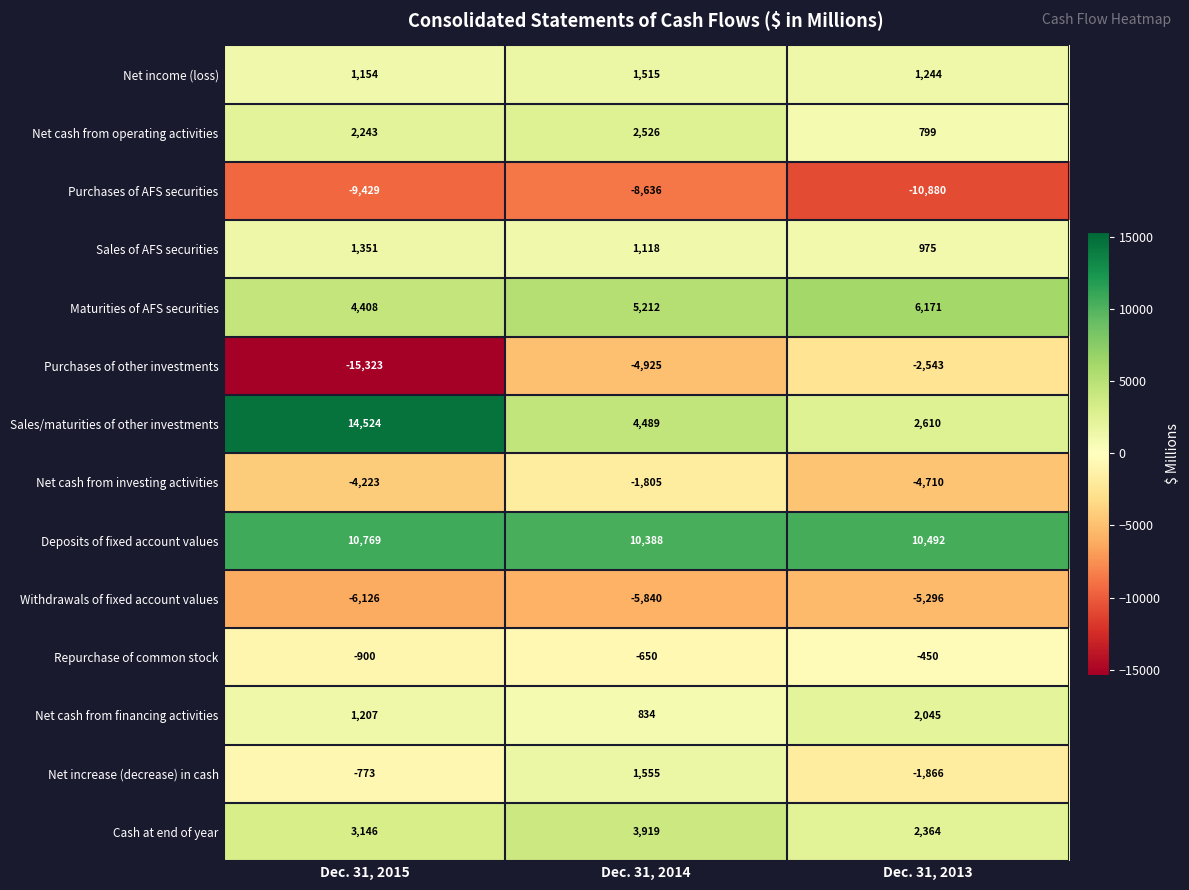

What is the spread (max minus min) of values at Dec. 31, 2013?

21372